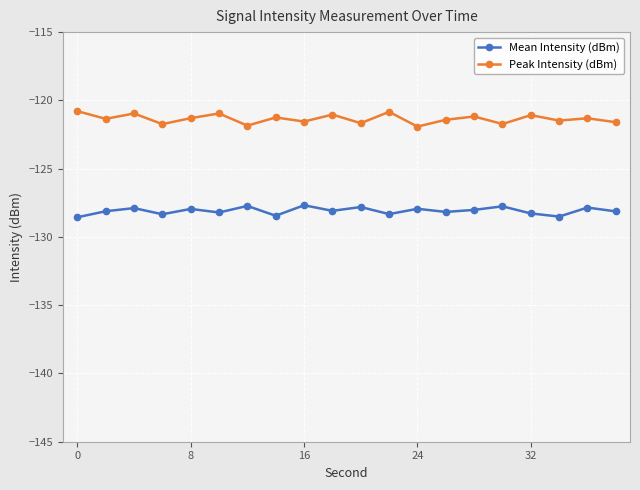

Rank the series by their maximum value, from lowest to highest.

Mean Intensity (dBm), Peak Intensity (dBm)